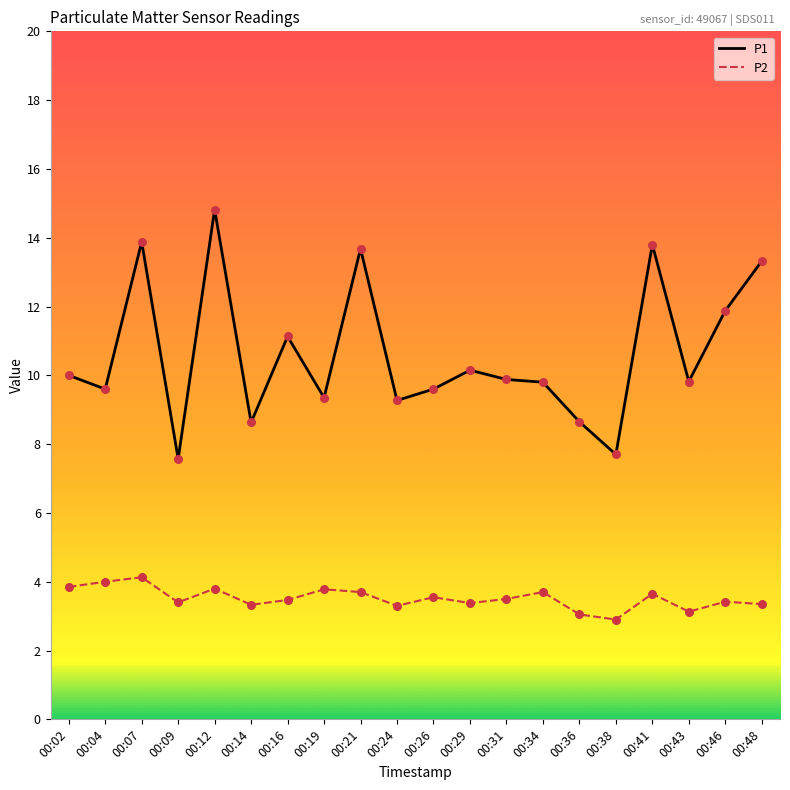

What is the spread (max minus min) of values at 00:31?

6.4